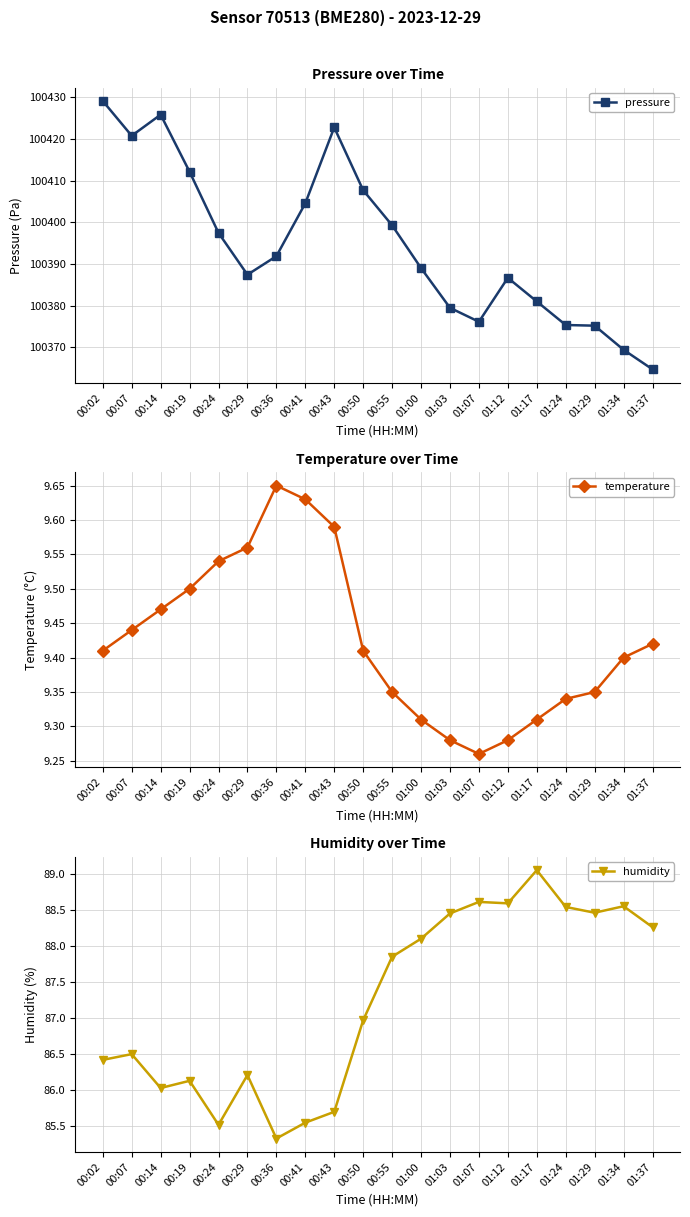

What is the difference between the humidity values at 00:36 and 00:43?

0.4